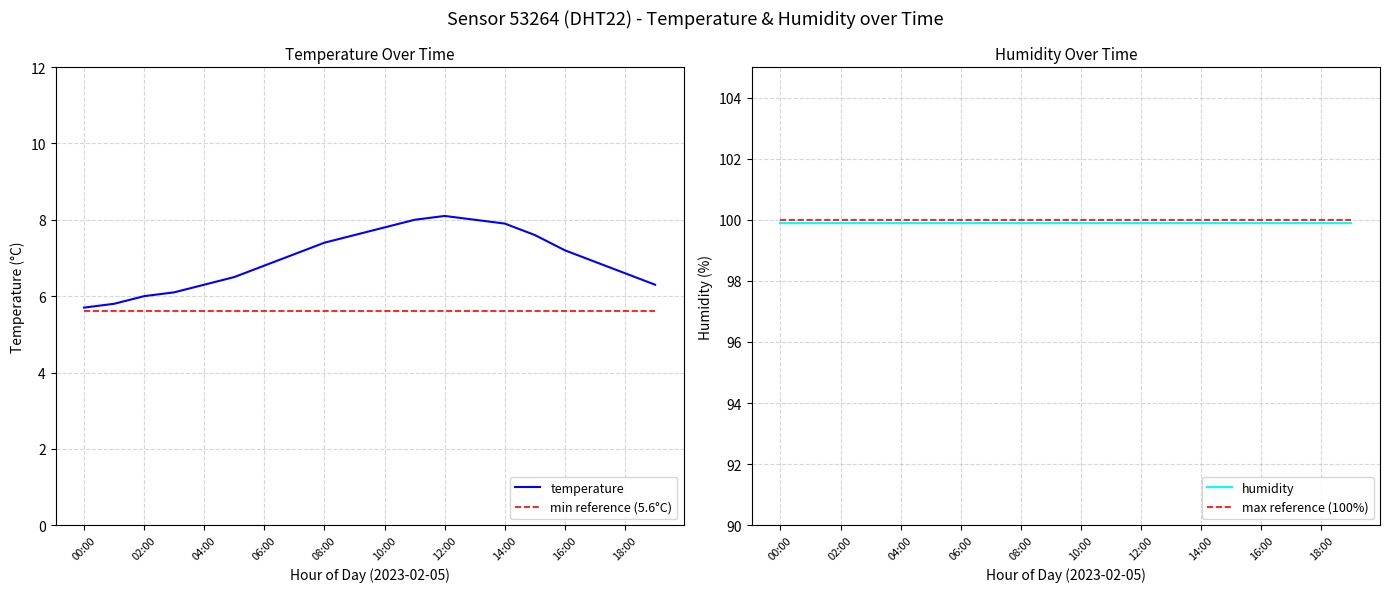

How many series are shown in this chart?

4